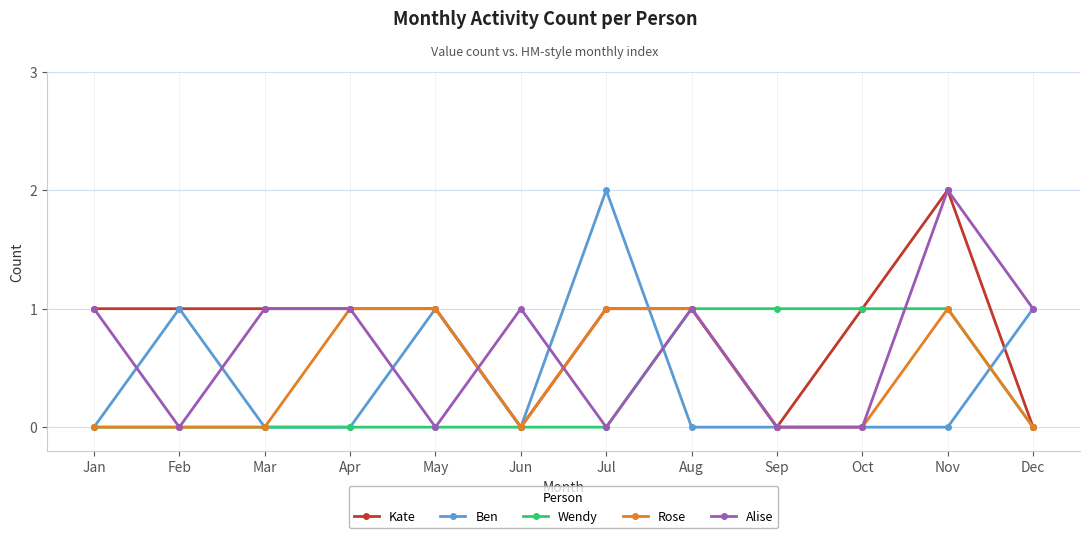

True or false: Rose has a value of 1 at Nov.

True